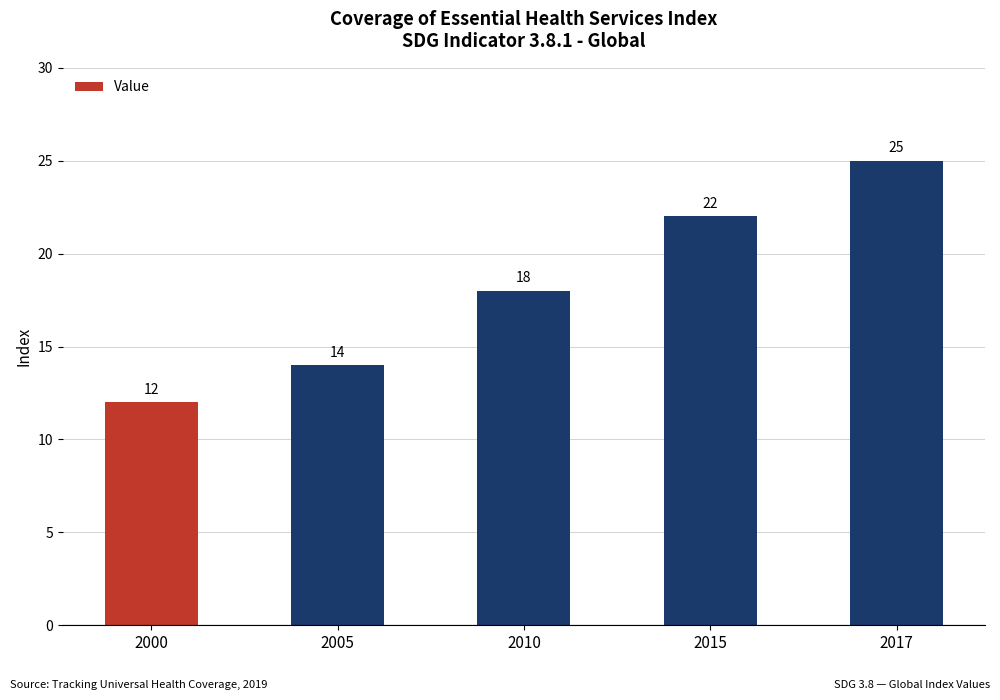

What is the maximum value shown in the chart?

25